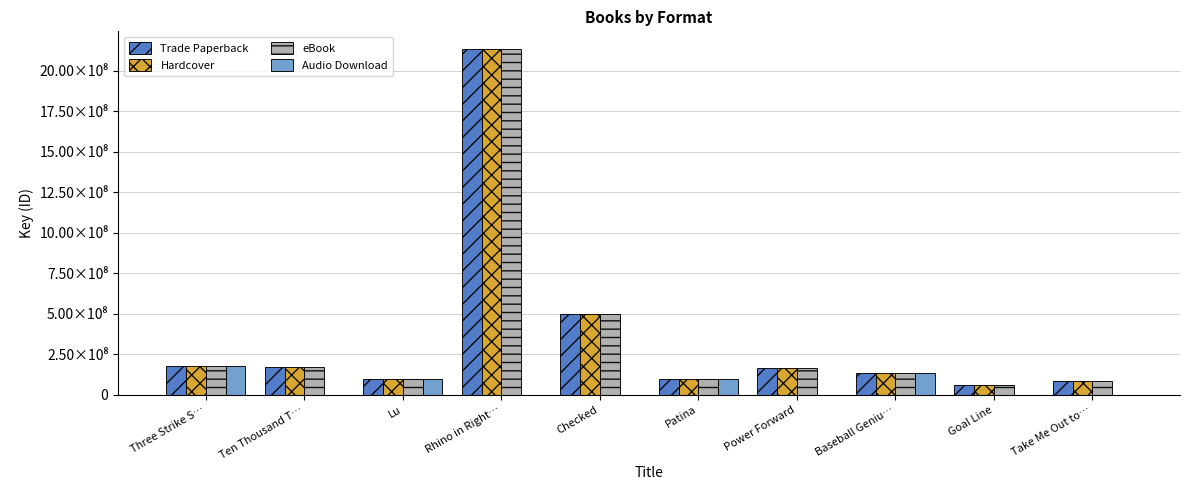

Is it true that eBook equals 93168210 at Ten Thousand T…?

False